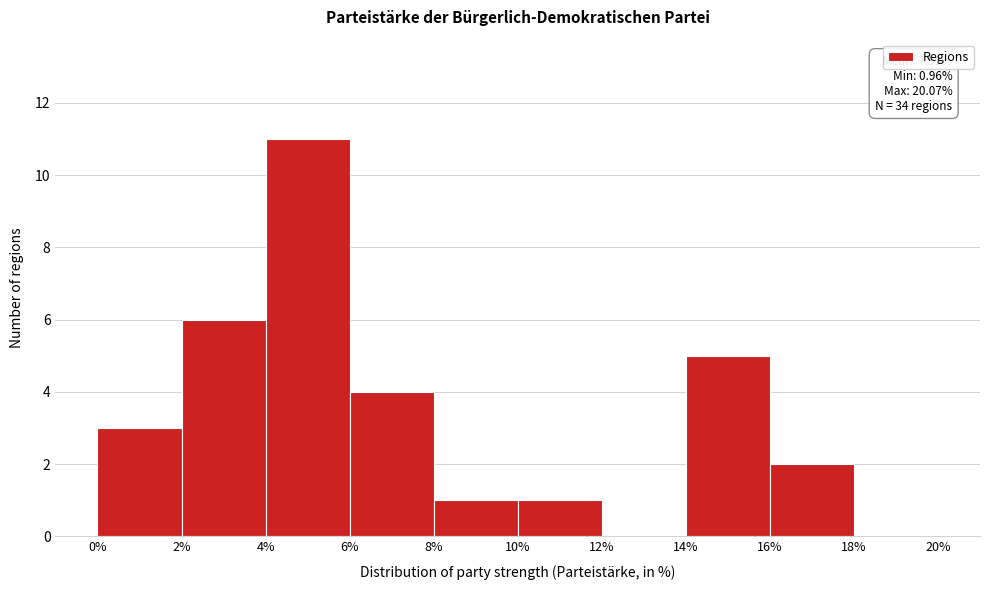

Over which range of the x-axis is the bar tallest?

4% to 6%